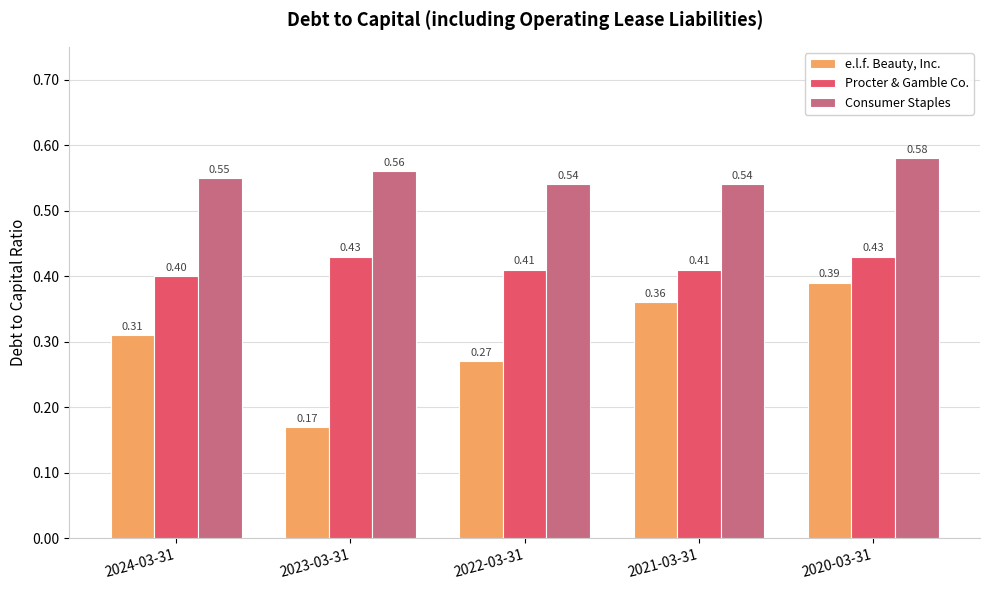

List the series in order of their peak value, highest first.

Consumer Staples, Procter & Gamble Co., e.l.f. Beauty, Inc.